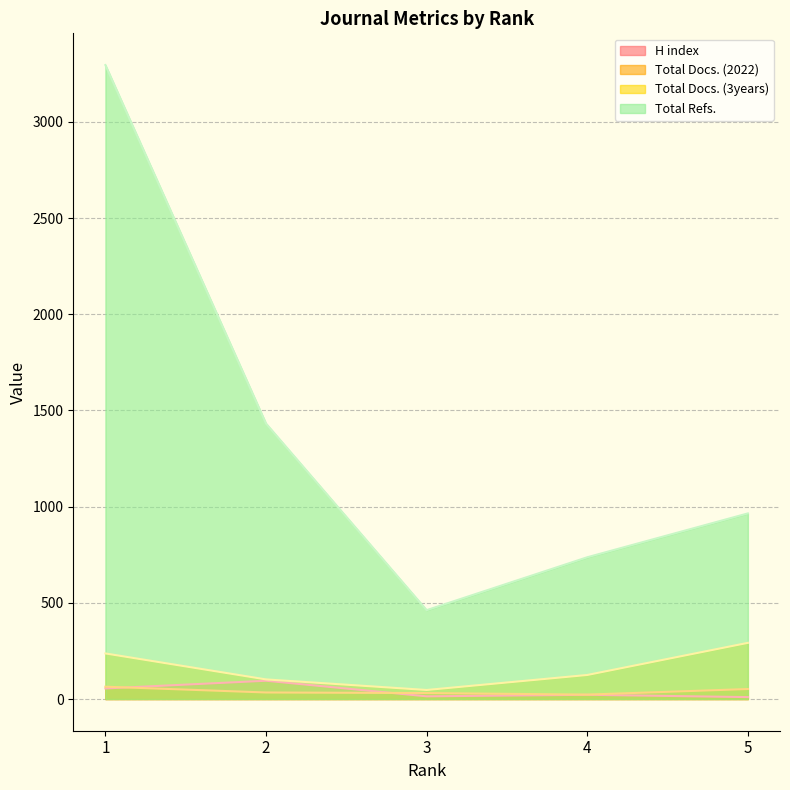

What is the sum of the Total Docs. (3years) values at 1 and 2?

339